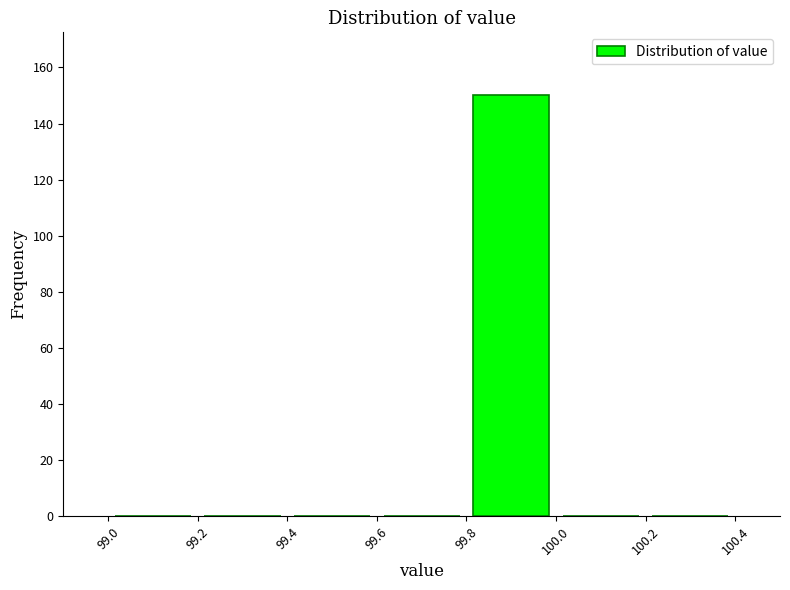

Over which range of the x-axis is the bar tallest?

99.8 to 100.0